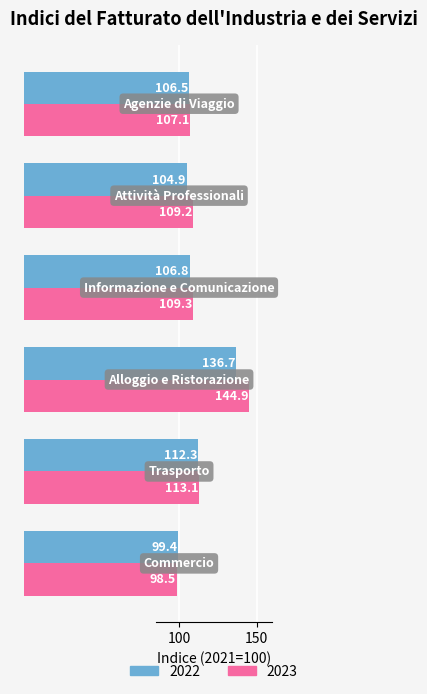

What is the average value of the 2022 series?

111.1